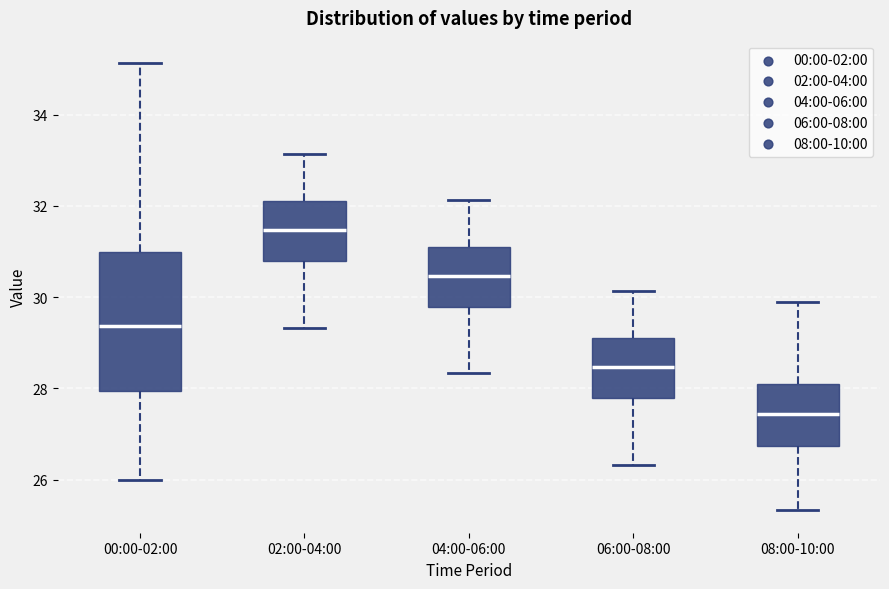

Which box's median line is the highest?

02:00-04:00